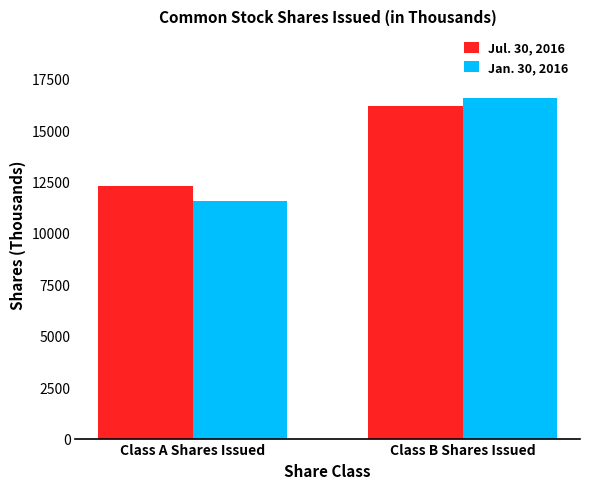

Is the value of Jul. 30, 2016 at Class A Shares Issued greater than the value of Jan. 30, 2016 at Class A Shares Issued?

Yes